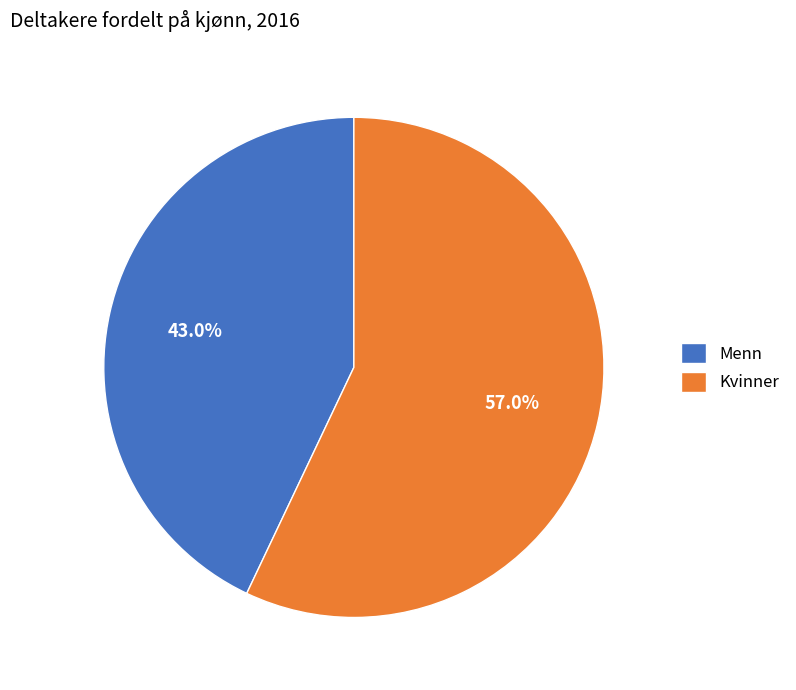

Approximately how many times larger is the value at Kvinner compared to Menn?

1.3